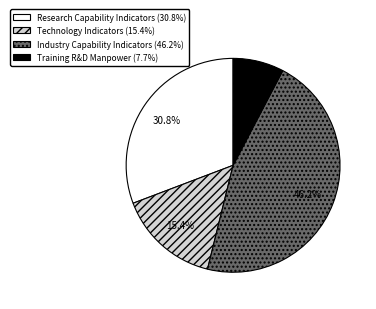

Does Industry Capability Indicators account for over 50% of the chart?

No